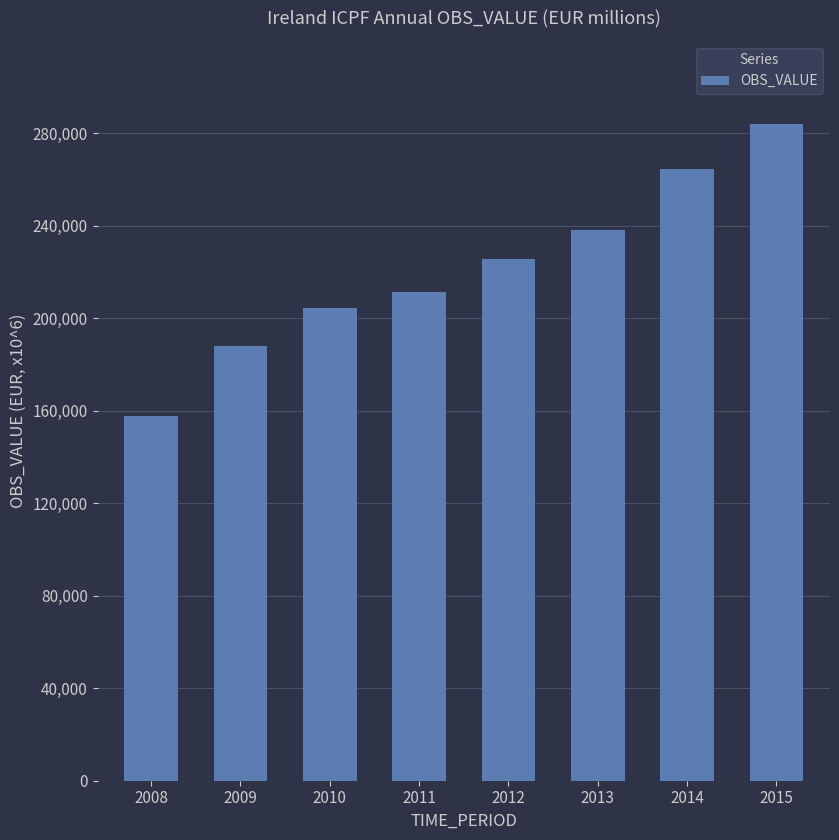

Read the value at 2015.

284168